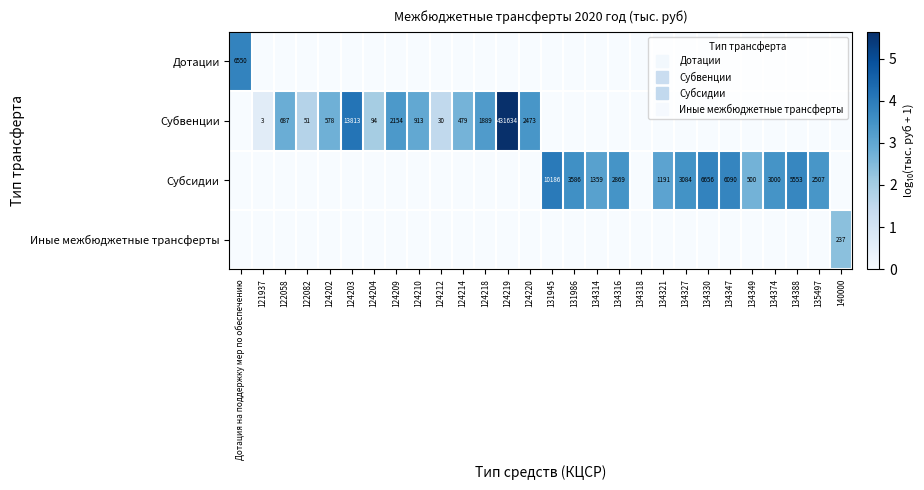

At which label does Дотации reach its minimum?

121937